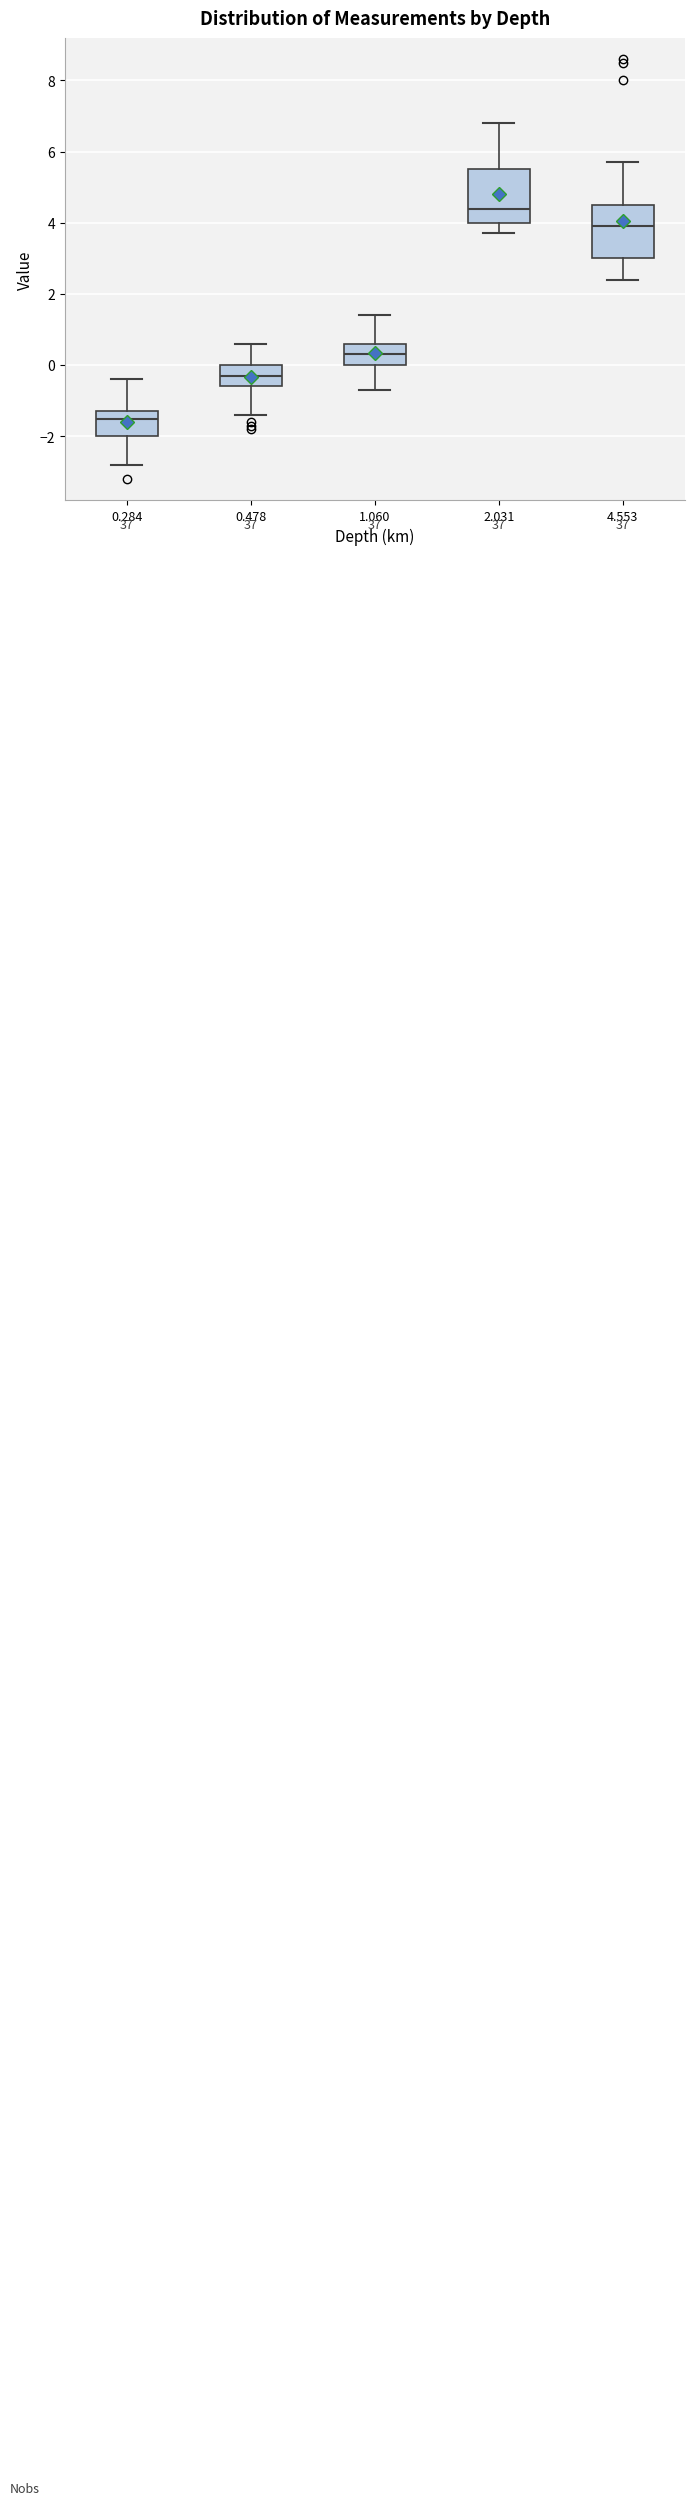

Reading left to right, transcribe this box plot: for each box, give where its median line is, the range the box spans, and where its two whiskers end, as read against the y-axis. The values are not printed on the chart, so give them approximately, as read against the axis.

0.284: median -1.4, box -2.0 to -1.2, whiskers -2.8 to -0.4
0.478: median -0.2, box -0.6 to 0.0, whiskers -1.4 to 0.6
1.060: median 0.4, box 0.0 to 0.6, whiskers -0.6 to 1.4
2.031: median 4.4, box 4.0 to 5.6, whiskers 3.8 to 6.8
4.553: median 4.0, box 3.0 to 4.6, whiskers 2.4 to 5.8